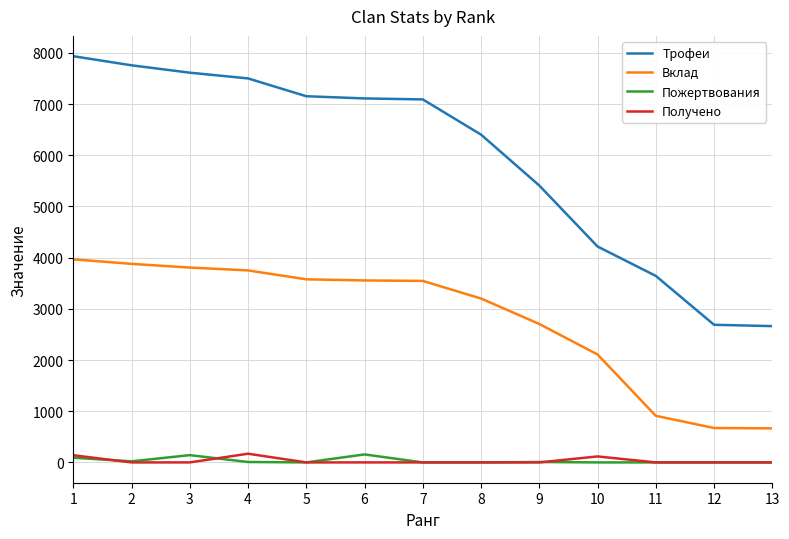

At which category does Пожертвования reach its first local valley?

2